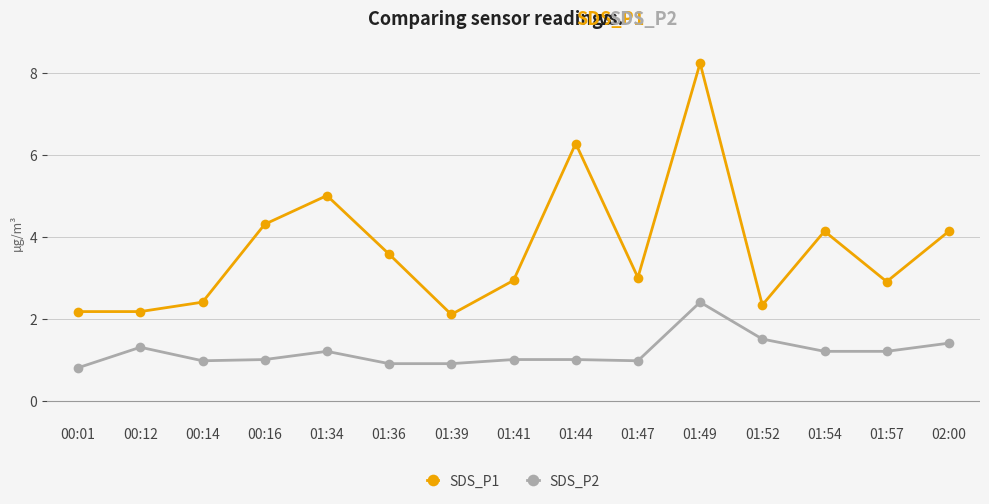

Reading left to right, list all the values displayed in this chart.

SDS_P1: 00:01=2.2	00:12=2.2	00:14=2.4	00:16=4.3	01:34=5.0	01:36=3.6	01:39=2.1	01:41=2.9	01:44=6.3	01:47=3.0	01:49=8.2	01:52=2.3	01:54=4.1	01:57=2.9	02:00=4.1
SDS_P2: 00:01=0.8	00:12=1.3	00:14=1.0	00:16=1.0	01:34=1.2	01:36=0.9	01:39=0.9	01:41=1.0	01:44=1.0	01:47=1.0	01:49=2.4	01:52=1.5	01:54=1.2	01:57=1.2	02:00=1.4